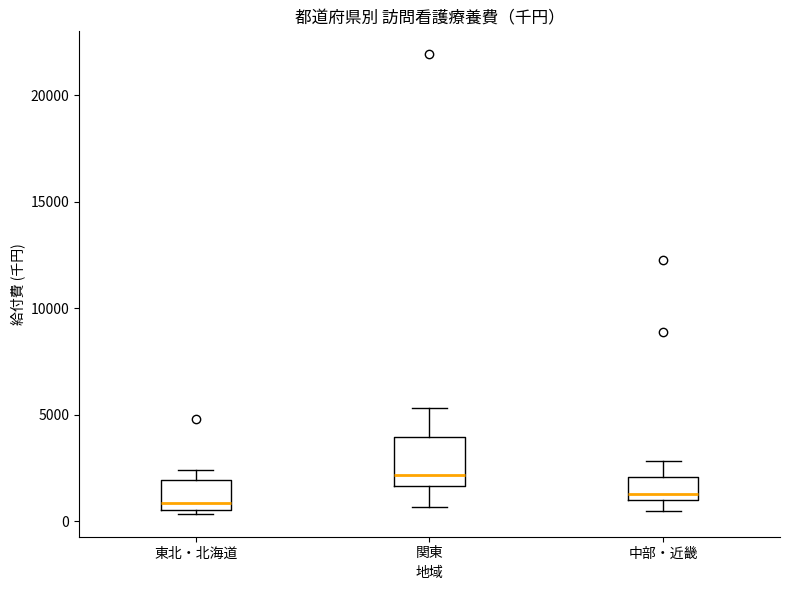

Reading left to right, read every box against the y-axis: the position of its median line, the range the box covers, and the ends of its whiskers. The values are not printed on the chart, so give them approximately, as read against the axis.

東北・北海道: median 1000, box 500 to 2000, whiskers 500 (just below the box's lower edge) to 2500
関東: median 2000, box 1500 to 4000, whiskers 500 to 5500
中部・近畿: median 1500, box 1000 to 2000, whiskers 500 to 3000